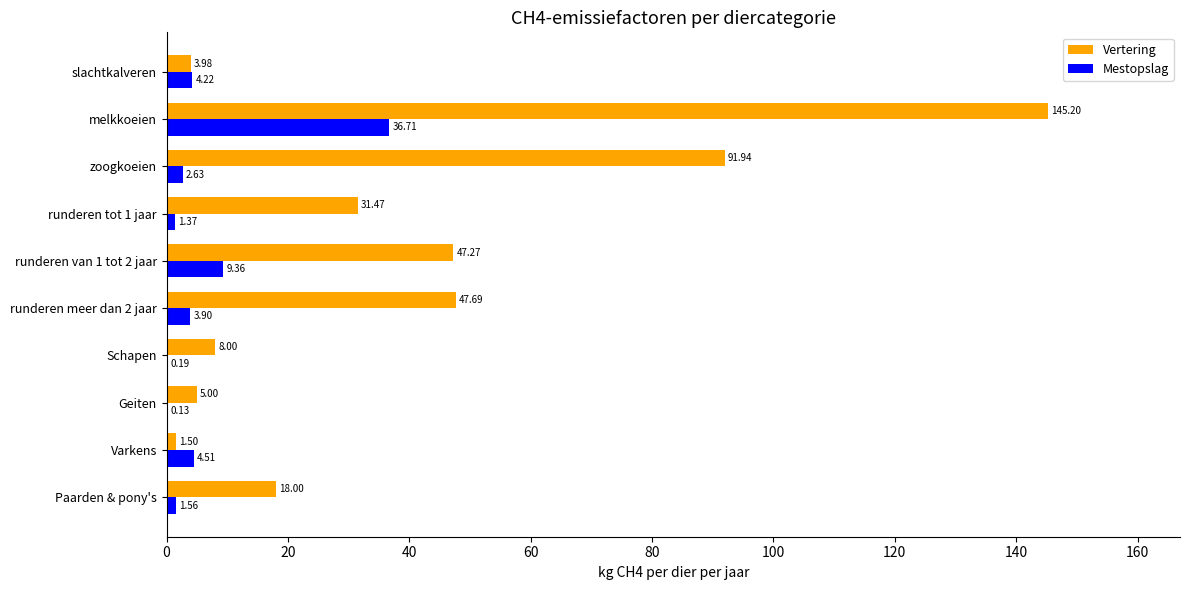

What is the total value across all series at zoogkoeien?

94.6